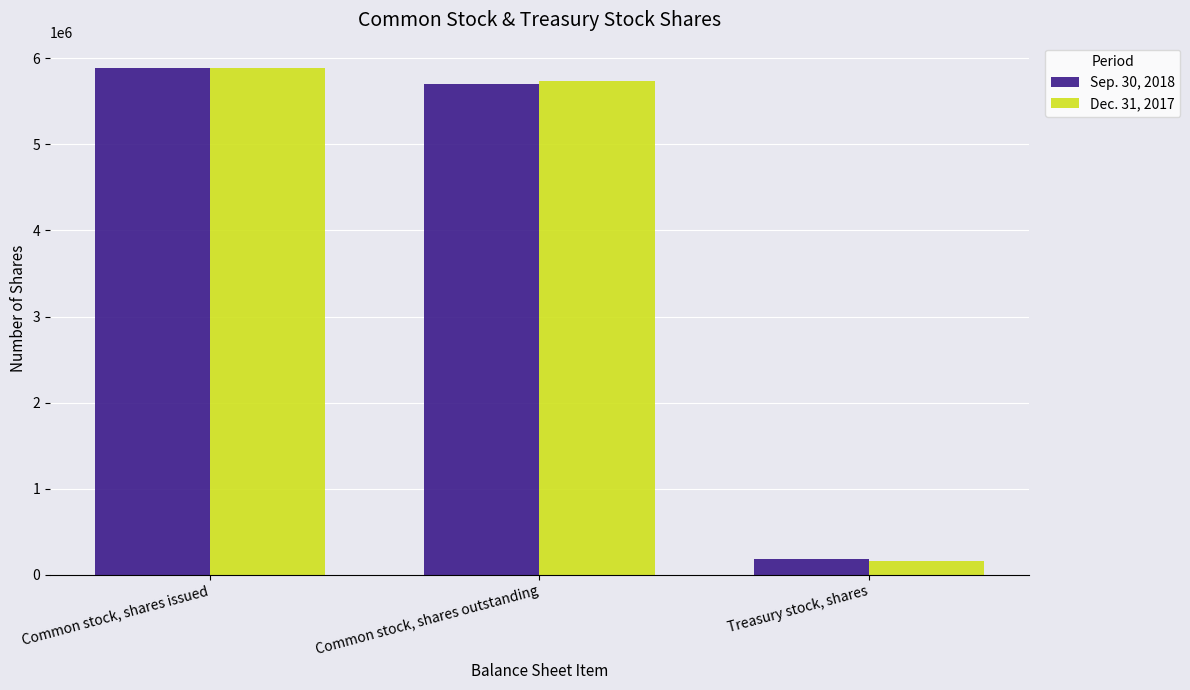

What are all the series names shown in the legend?

Sep. 30, 2018, Dec. 31, 2017